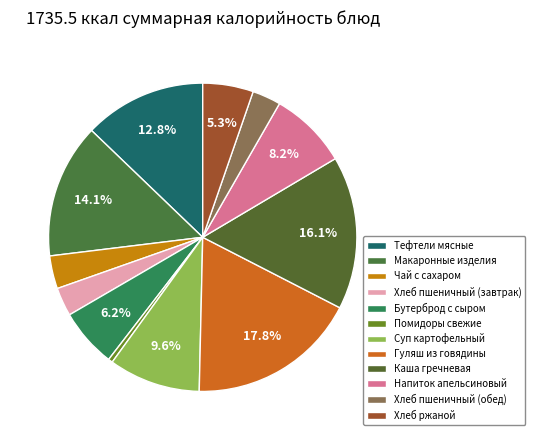

Count the number of slices in the pie.

12